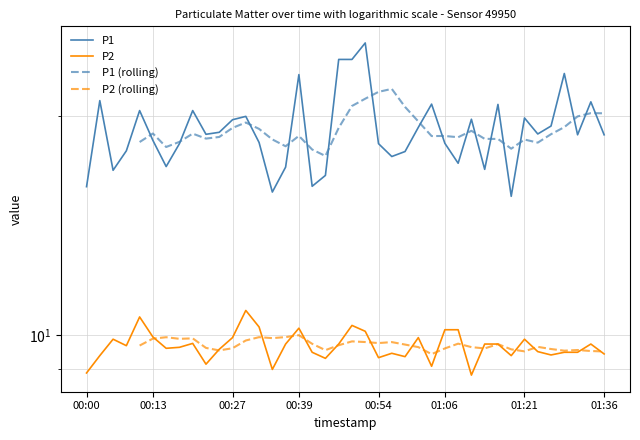

True or false: P2 and P1 intersect in this chart.

False